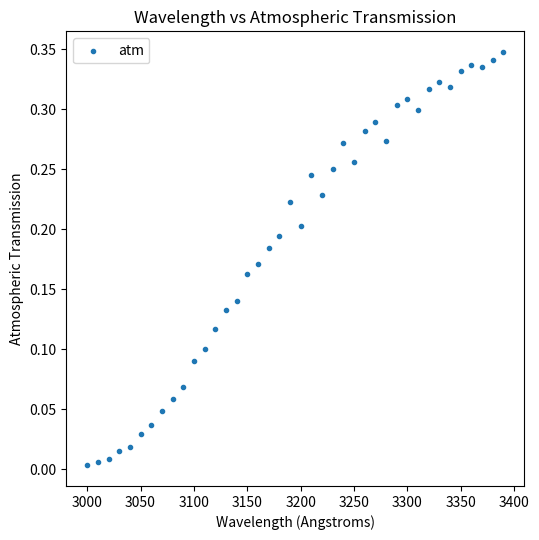

What is the range of X values (max minus min)?

390.0